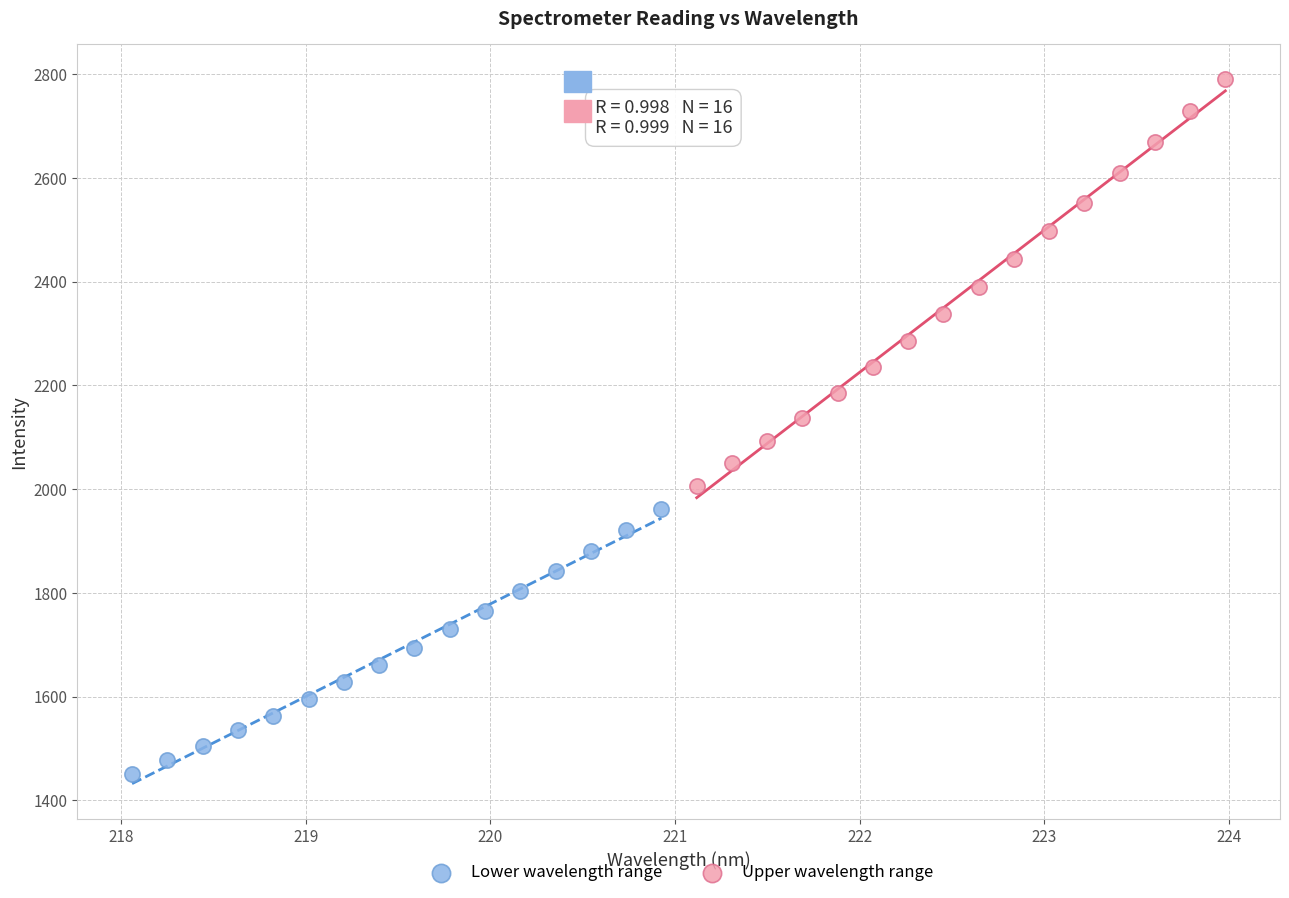

Which series has the widest spread of Y values?

Upper wavelength range